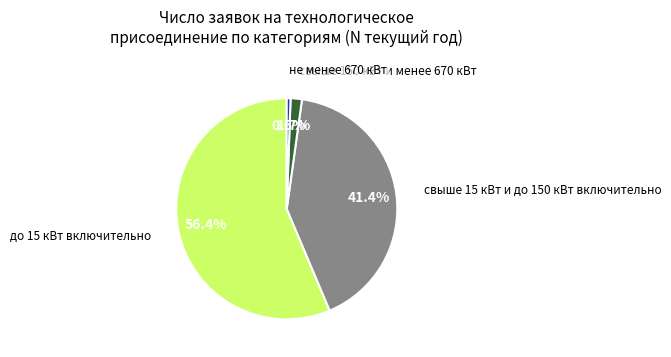

Is there any slice that represents more than half of the pie?

Yes